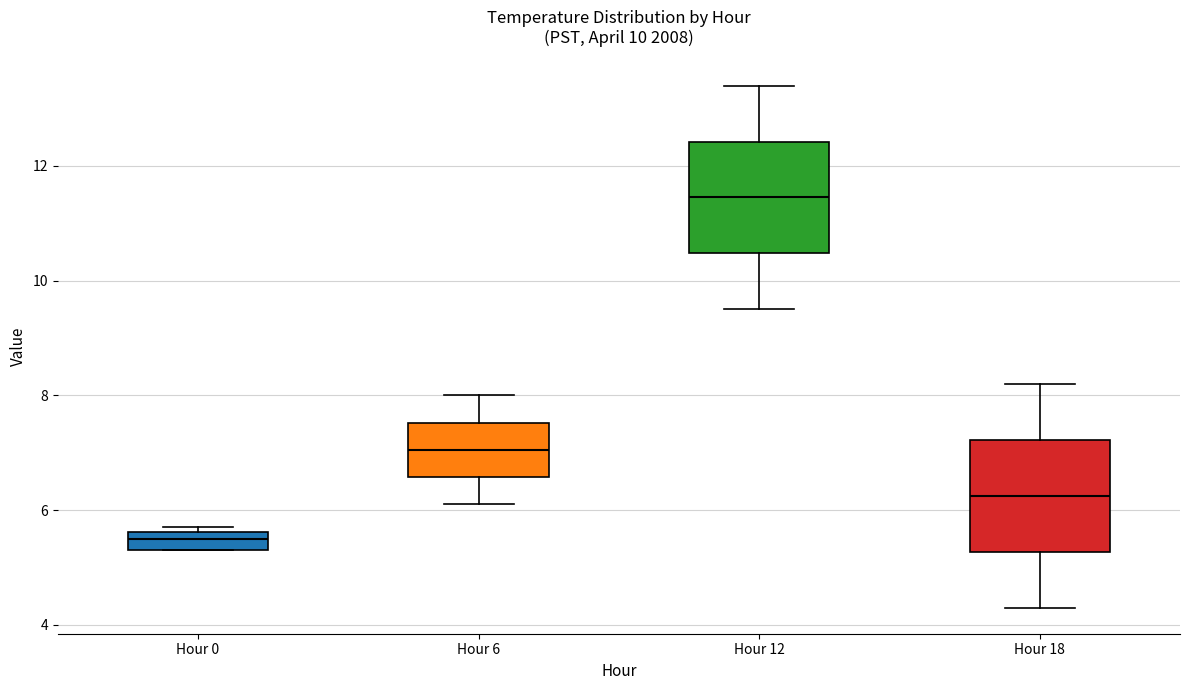

Reading left to right, transcribe this box plot: for each box, give where its median line is, the range the box spans, and where its two whiskers end, as read against the y-axis. The values are not printed on the chart, so give them approximately, as read against the axis.

Hour 0: median 5.6 (inside the box), box 5.4 to 5.6, whiskers 5.4 to 5.8
Hour 6: median 7.0, box 6.6 to 7.6, whiskers 6.2 to 8.0
Hour 12: median 11.4, box 10.4 to 12.4, whiskers 9.6 to 13.4
Hour 18: median 6.2, box 5.2 to 7.2, whiskers 4.4 to 8.2